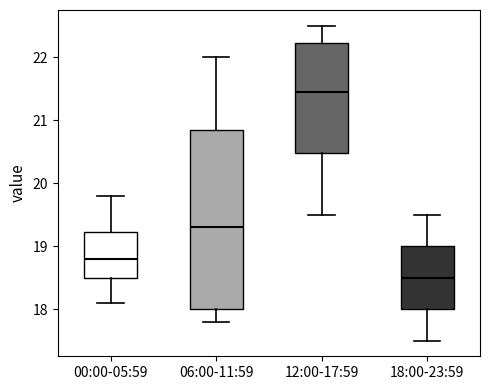

Where does the lower whisker of the box for 12:00-17:59 end on the y-axis? The values are not printed on the chart, so give them approximately, as read against the axis.

19.5